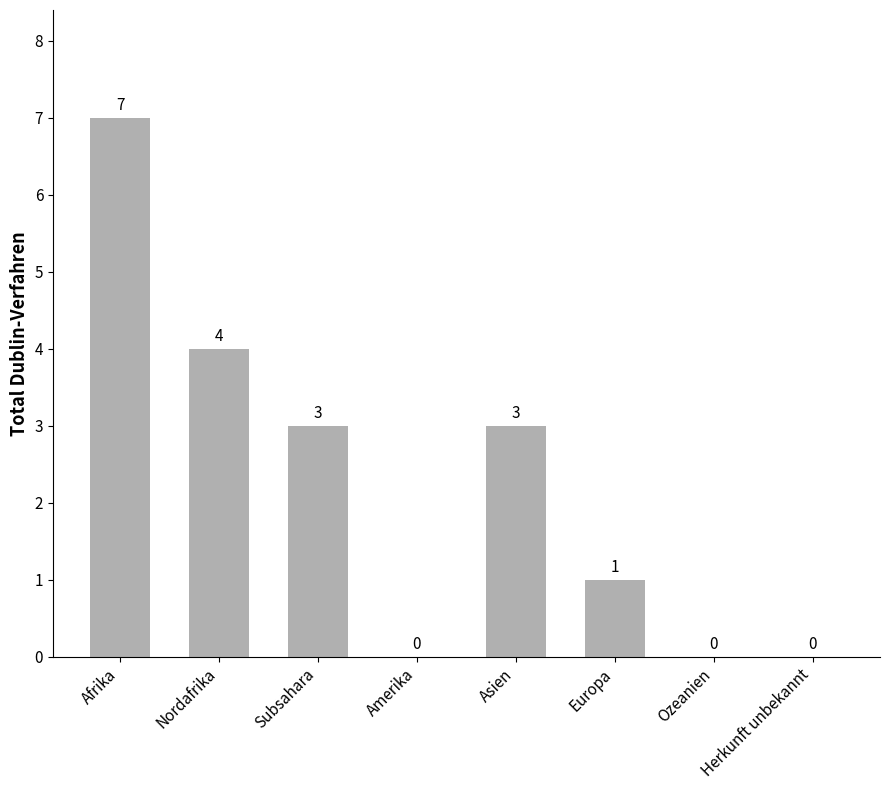

How many distinct data groups are displayed?

1